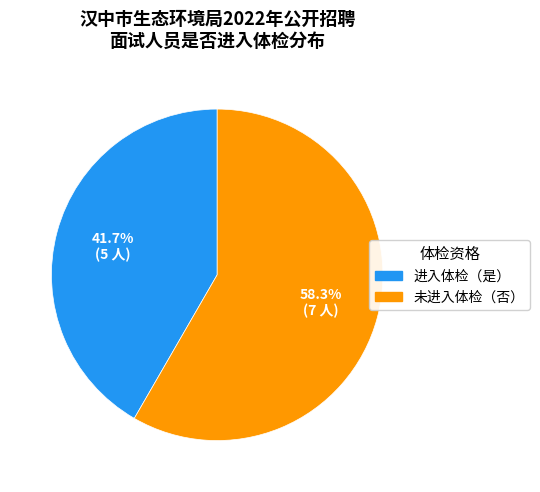

Is there a majority slice in this chart?

Yes